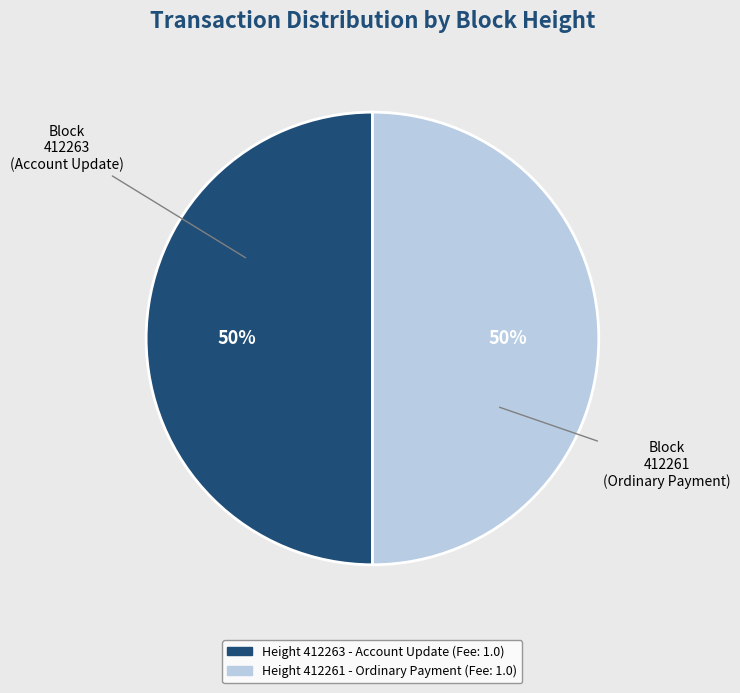

To the nearest percent, what is the average slice percentage?

50%